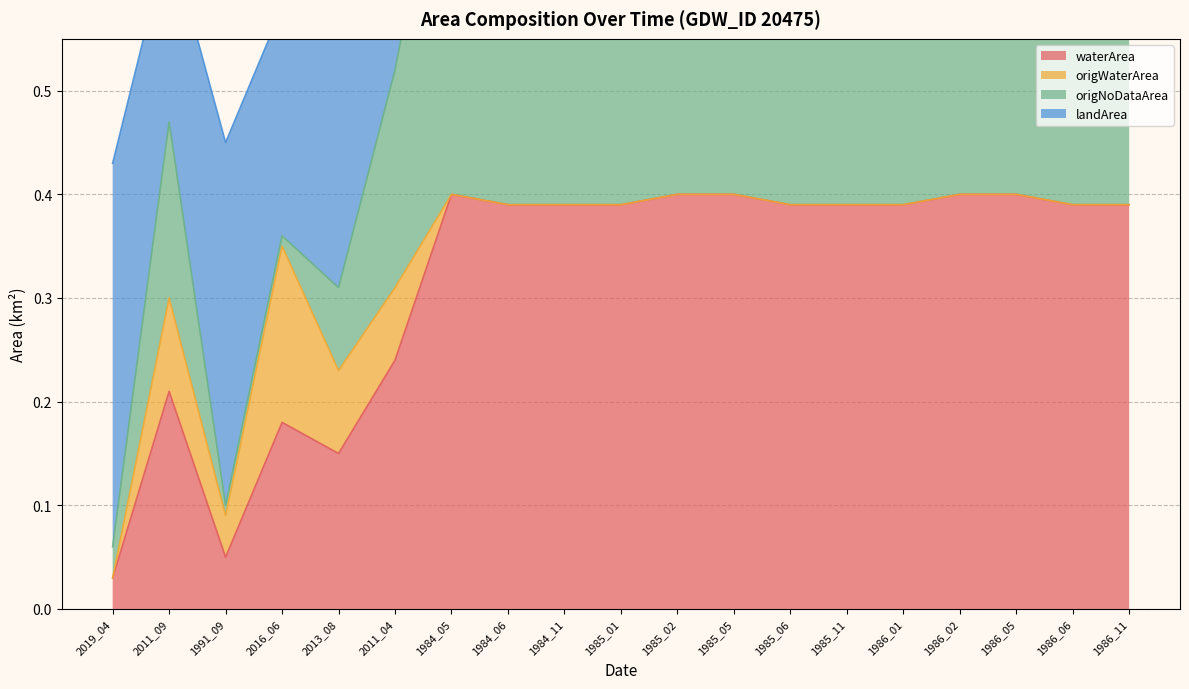

Where is the first local maximum for landArea?

2011_09